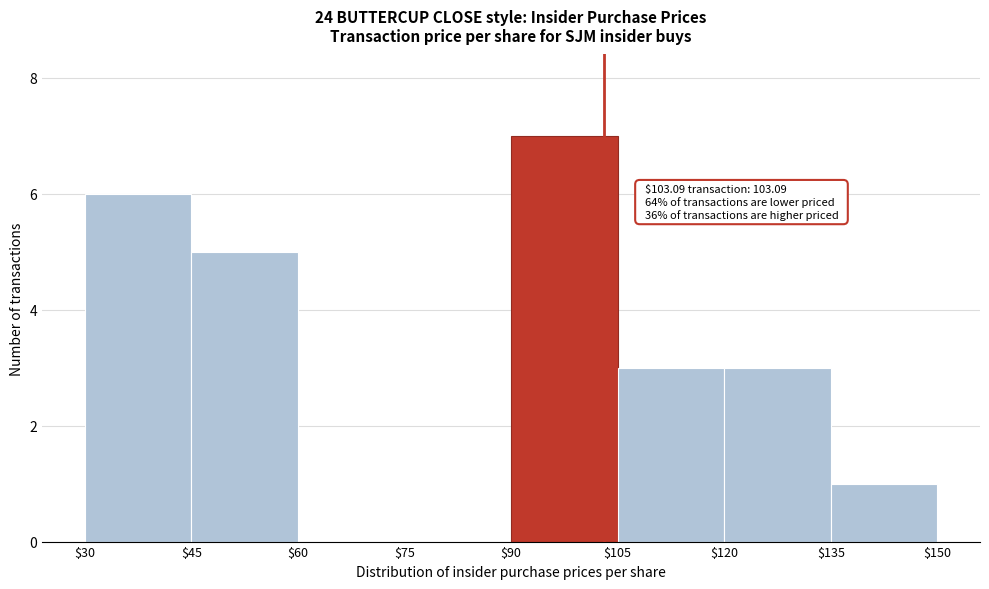

Which range on the x-axis has the tallest bar?

$90 to $105